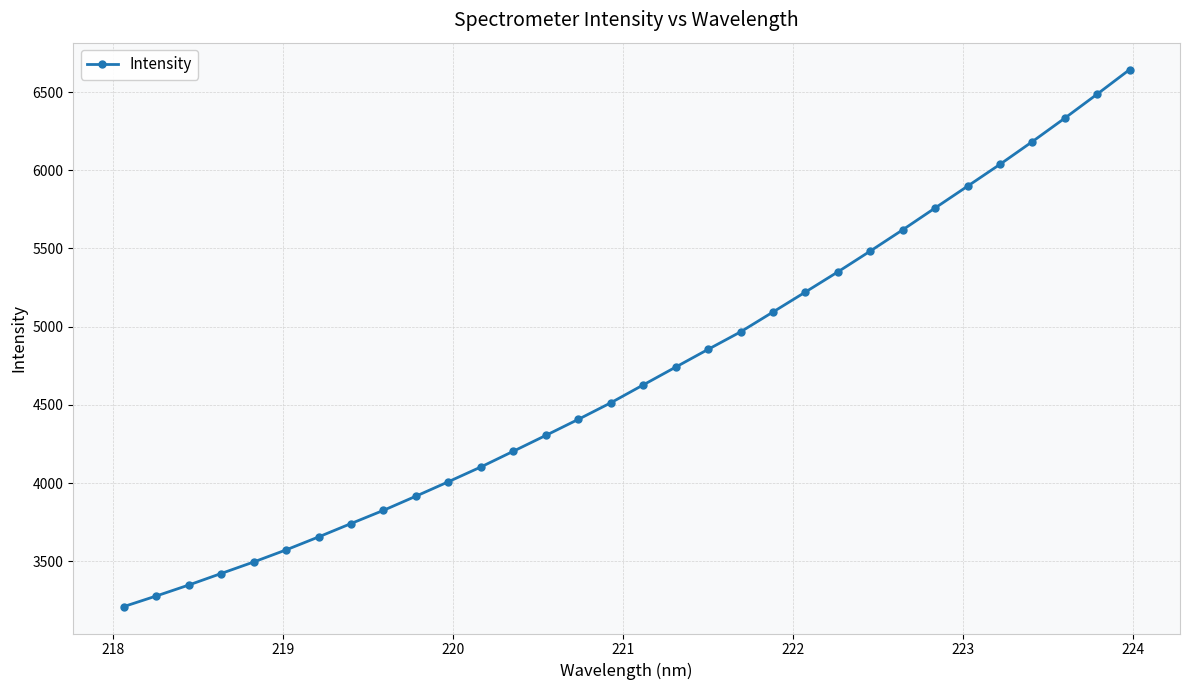

What is the greatest value displayed?

6643.8